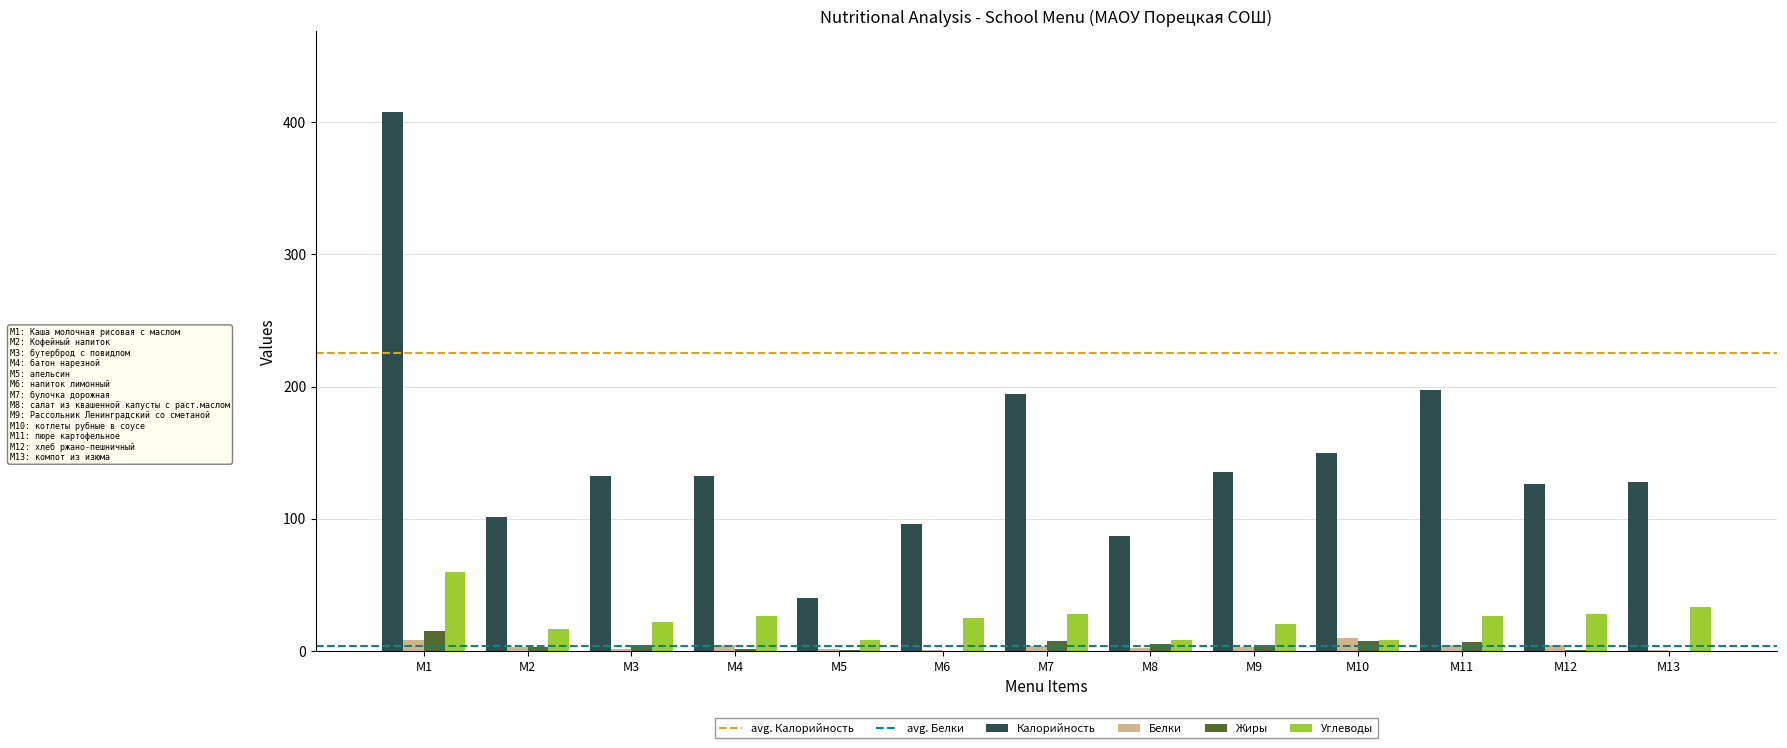

Which series has the largest range (max minus min)?

Калорийность